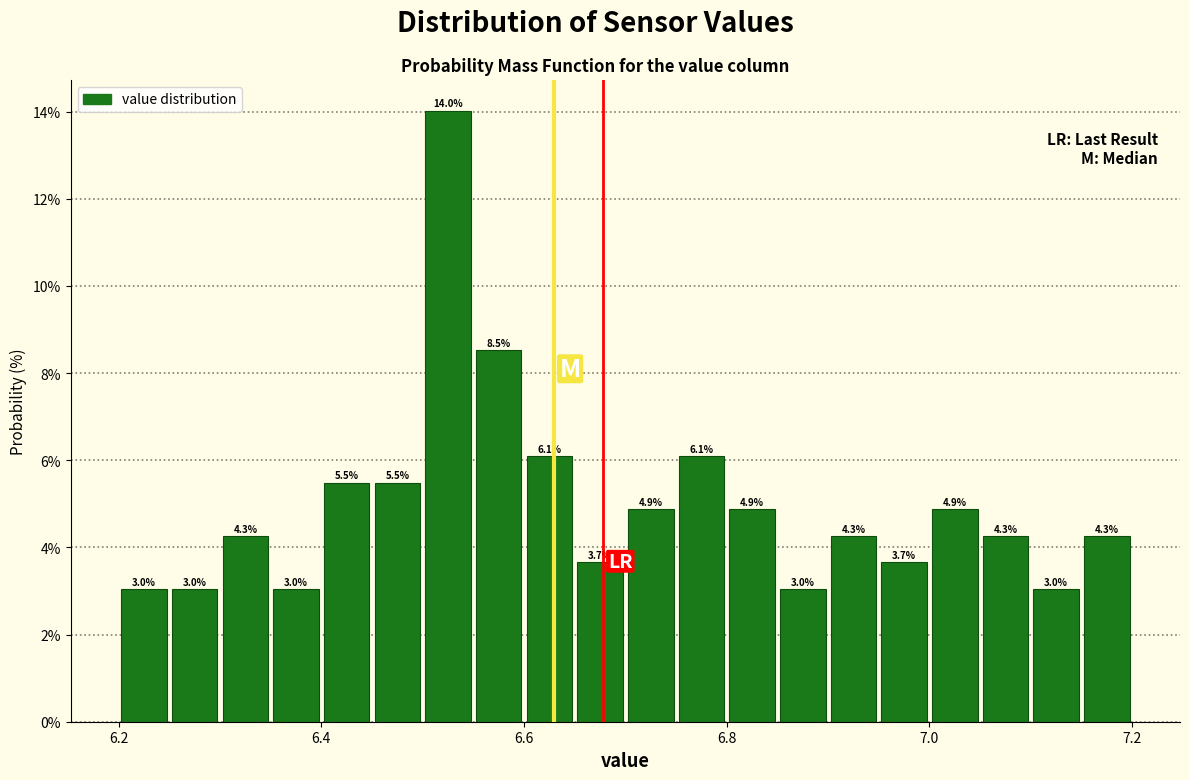

Around what value on the x-axis is the tallest bar? Give the approximate position of its centre, as read against the axis.

6.52